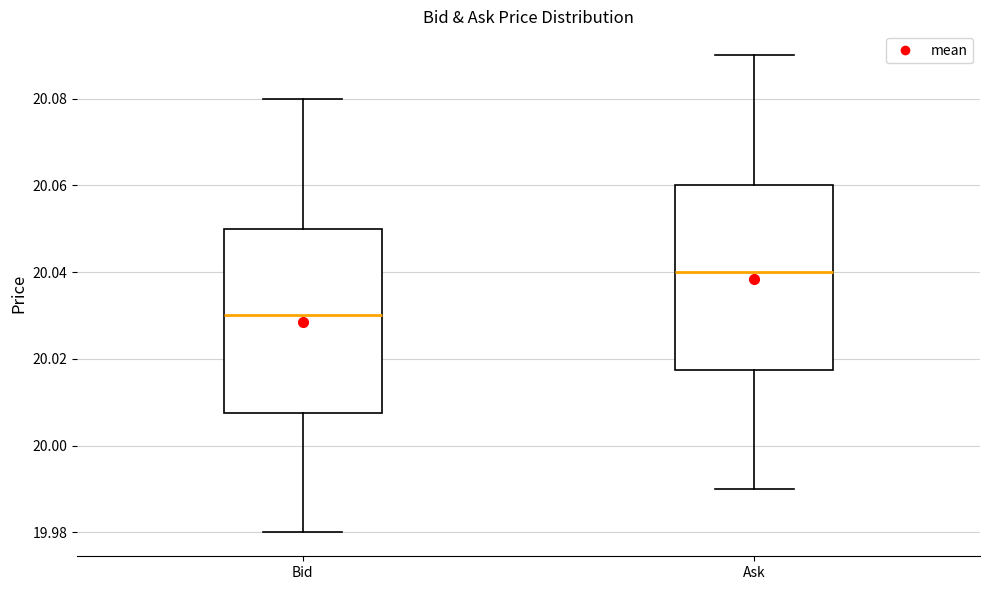

Reading left to right, transcribe this box plot: for each box, give where its median line is, the range the box spans, and where its two whiskers end, as read against the y-axis. The values are not printed on the chart, so give them approximately, as read against the axis.

Bid: median 20.030, box 20.008 to 20.050, whiskers 19.980 to 20.080
Ask: median 20.040, box 20.018 to 20.060, whiskers 19.990 to 20.090